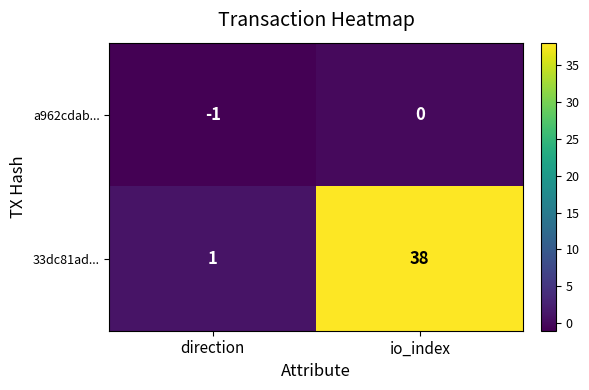

Rank the series by their average value, from lowest to highest.

a962cdab..., 33dc81ad...